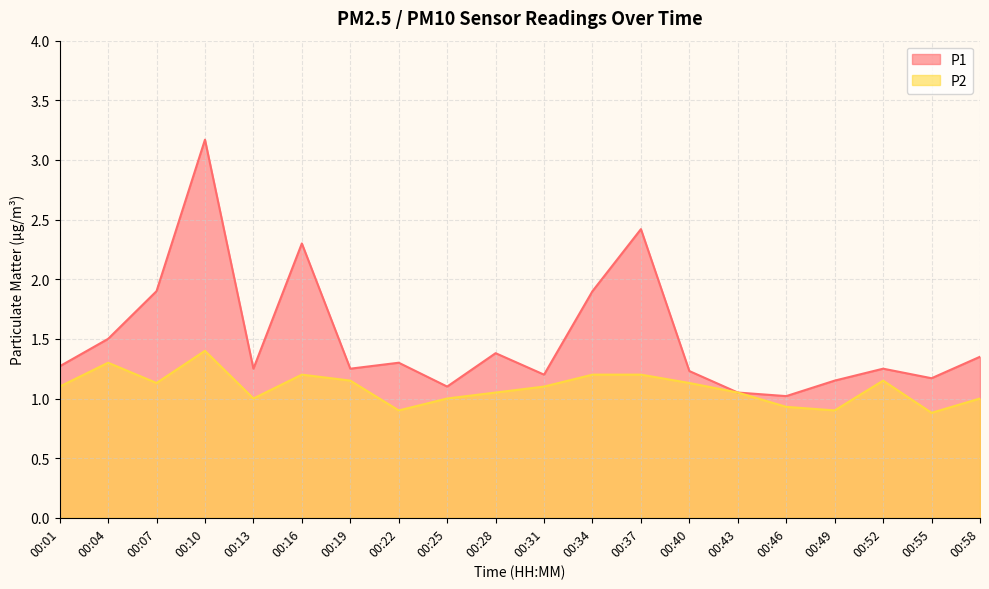

In P1, how many points are higher than both neighbors (excluding endpoints)?

6